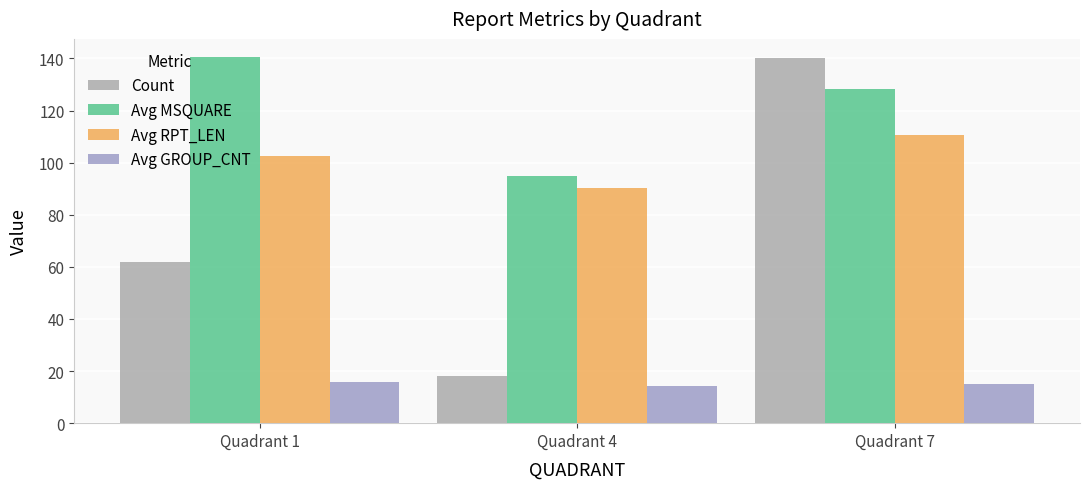

At how many categories does at least one series exceed 53?

3